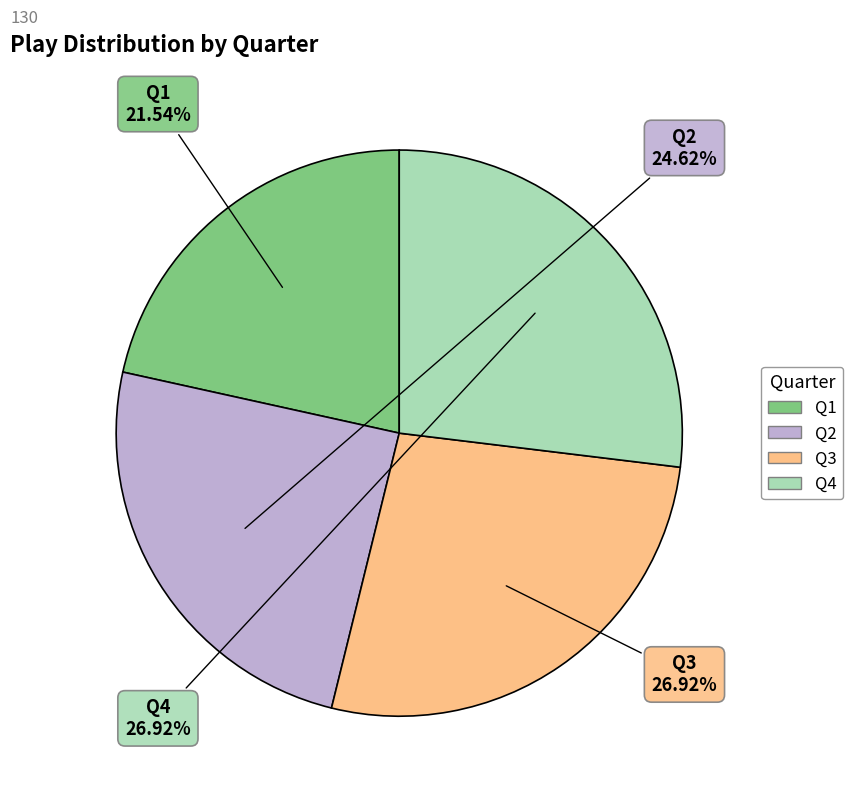

Between Q3 and Q2, which is larger?

Q3